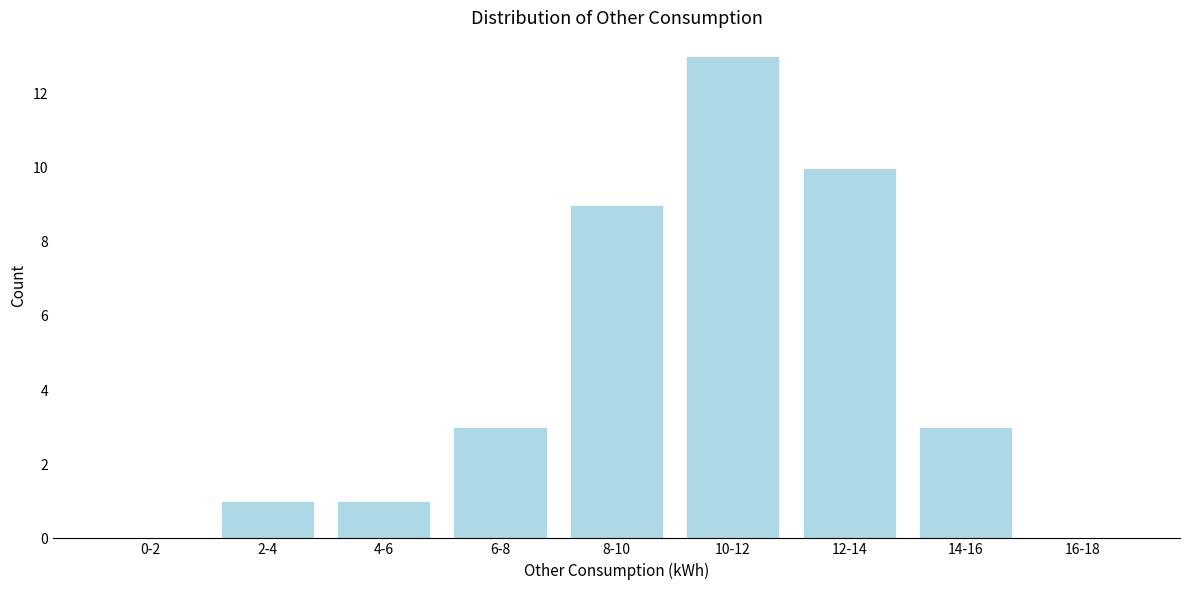

Reading left to right, what are all the values shown in this chart?

0-2=0	2-4=1	4-6=1	6-8=3	8-10=9	10-12=13	12-14=10	14-16=3	16-18=0